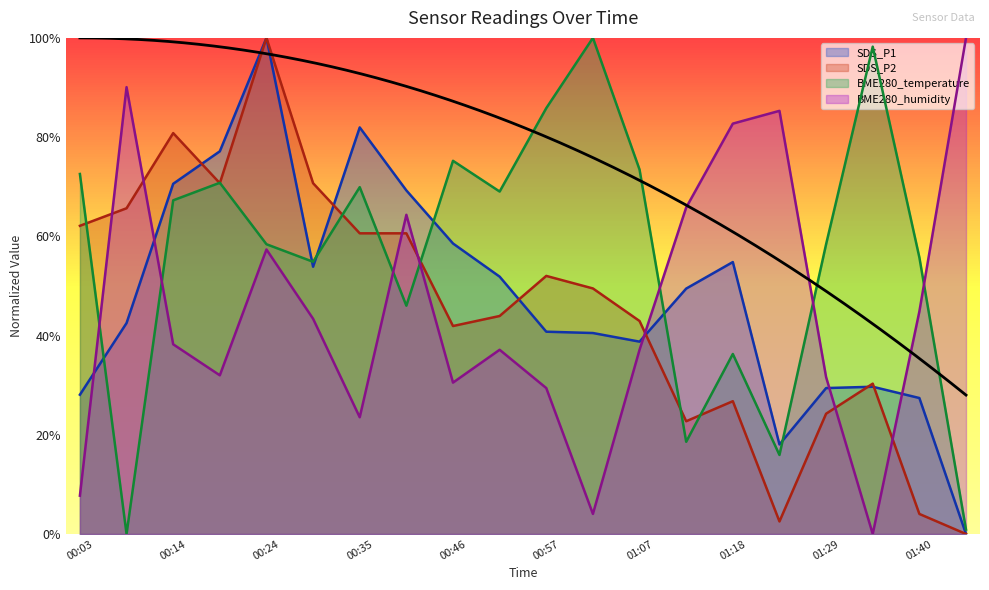

Where is BME280_humidity nearest to the value 0?

01:34